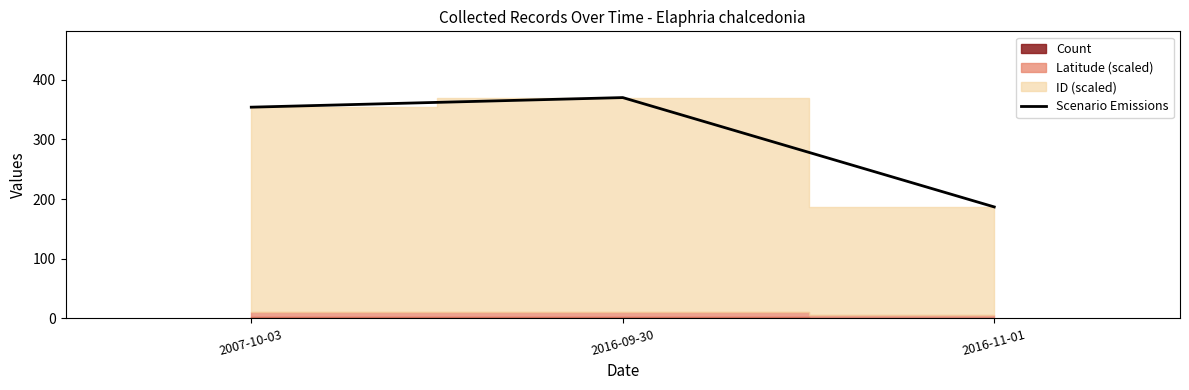

Which label corresponds to the smallest value in the chart?

2016-11-01